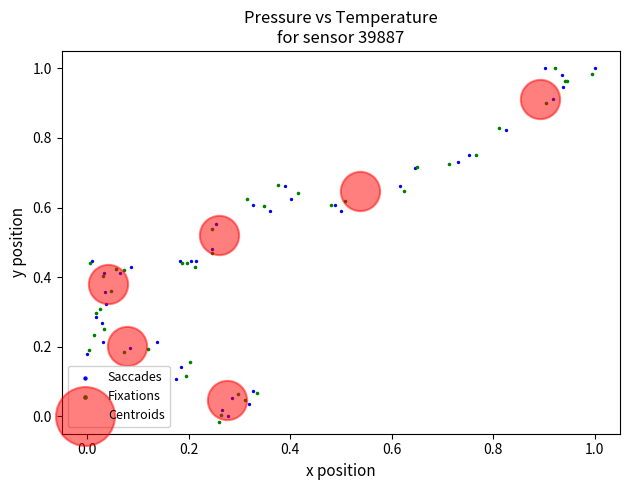

What are all the series names shown in the legend?

Saccades, Fixations, Centroids